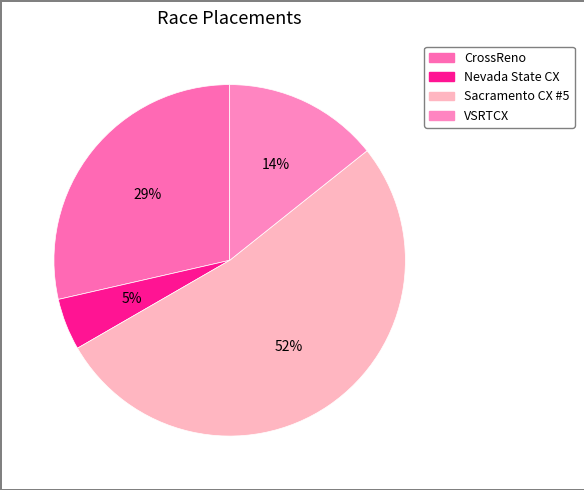

How many segments does this pie chart have?

4